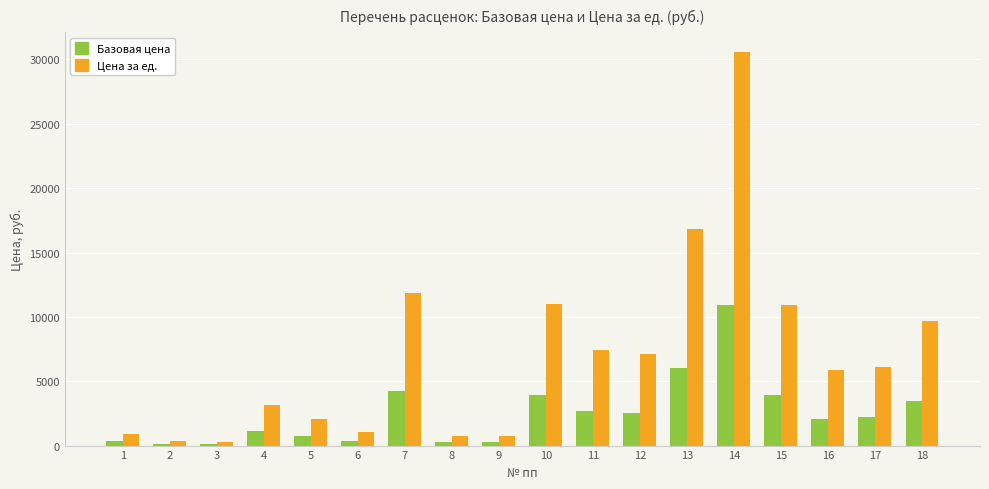

How many data points does each series have?

18